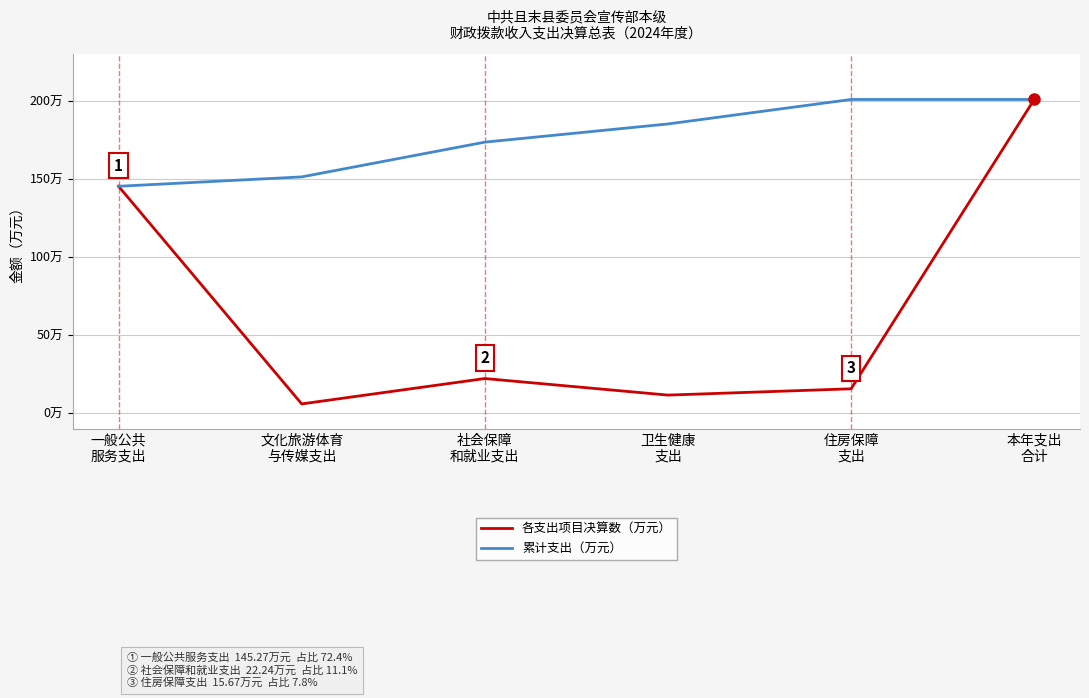

What are all the series names shown in the legend?

各支出项目决算数（万元）, 累计支出（万元）